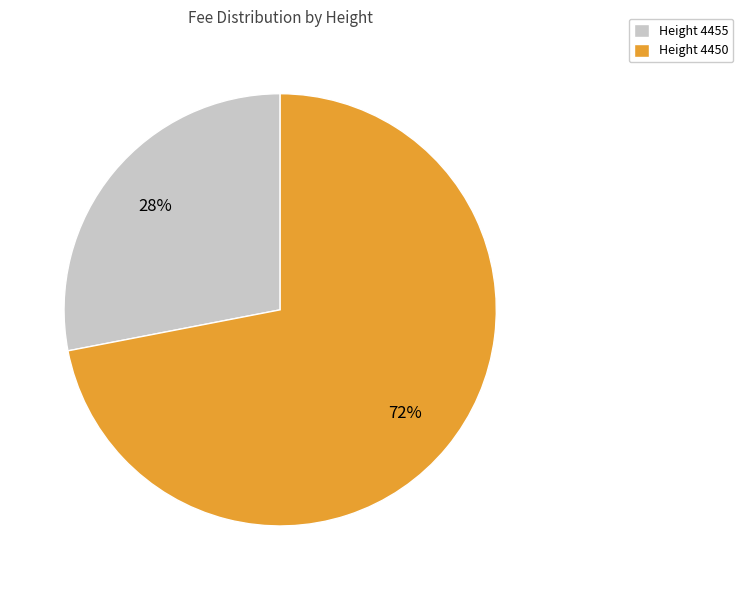

The Height 4455 slice represents 33% of the pie. True or false?

False